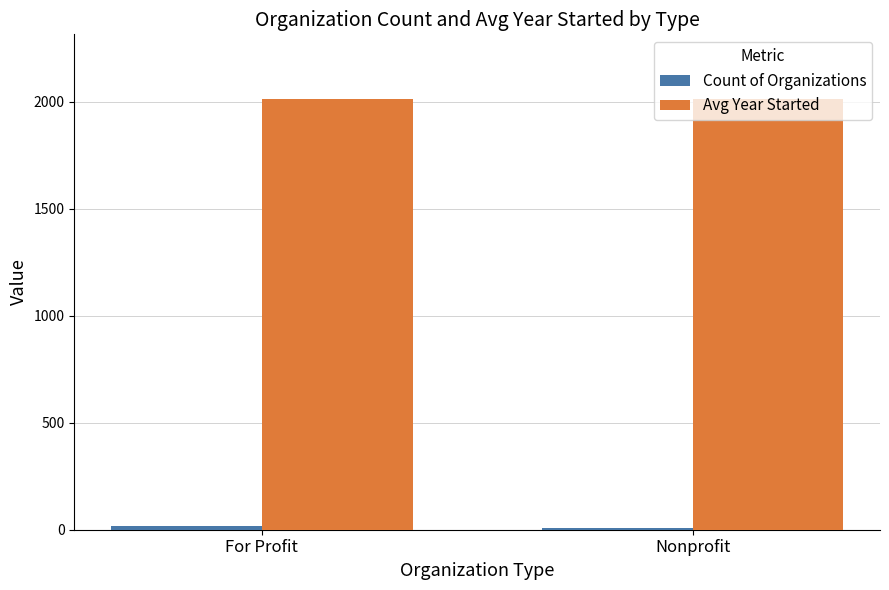

True or false: Avg Year Started has a value of 496.7 at Nonprofit.

False